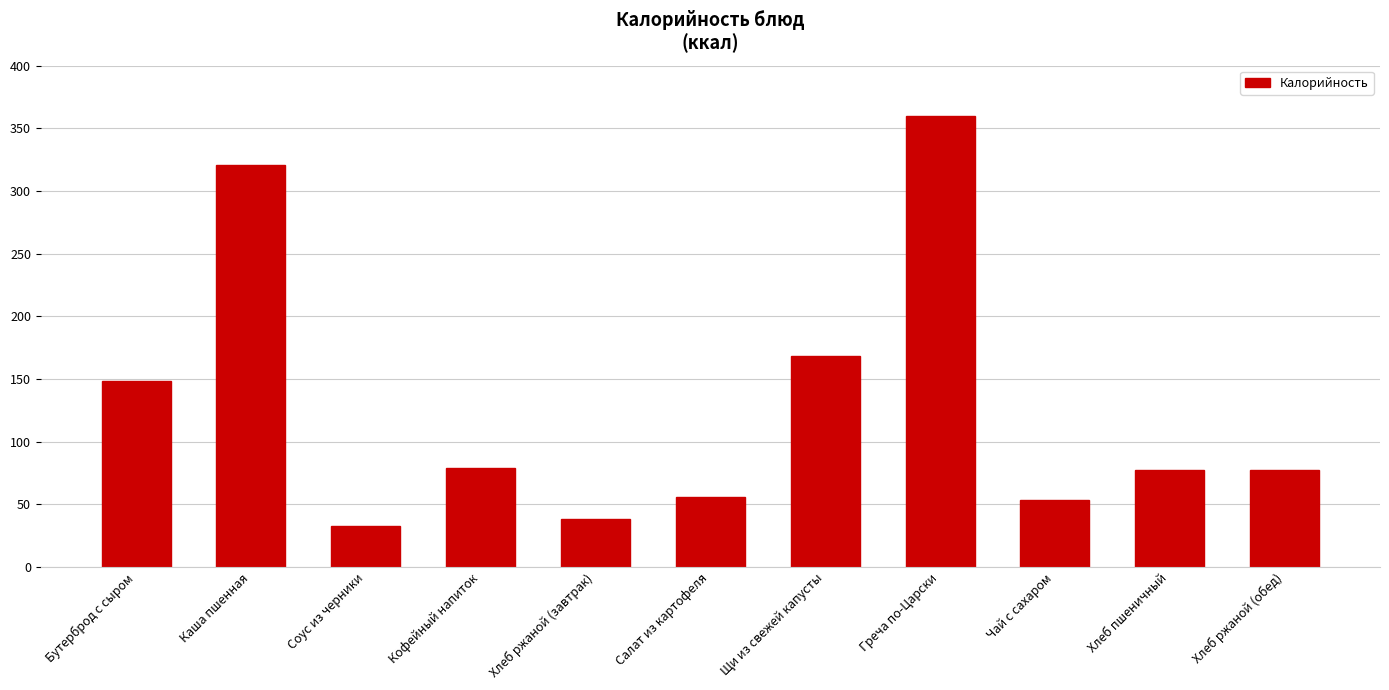

Between Соус из черники and Салат из картофеля, which is larger?

Салат из картофеля